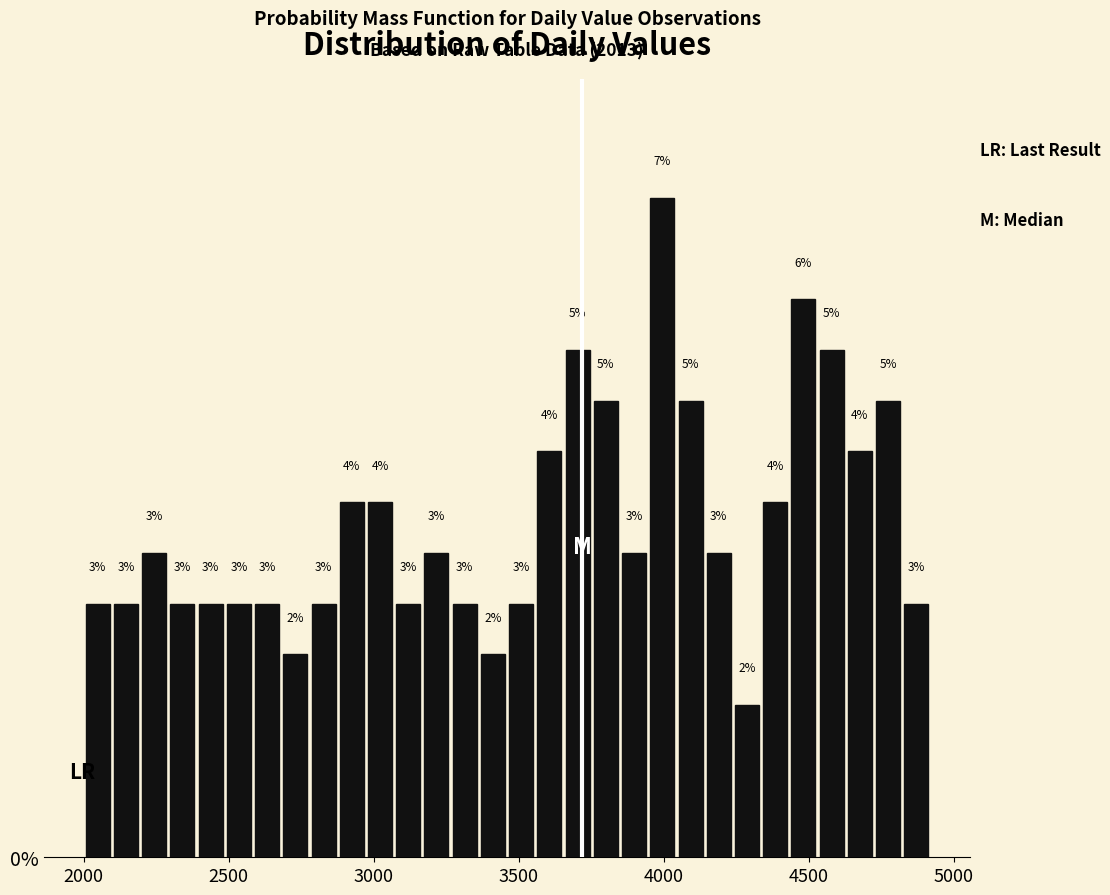

Around what value on the x-axis is the tallest bar? Give the approximate position of its centre, as read against the axis.

4000